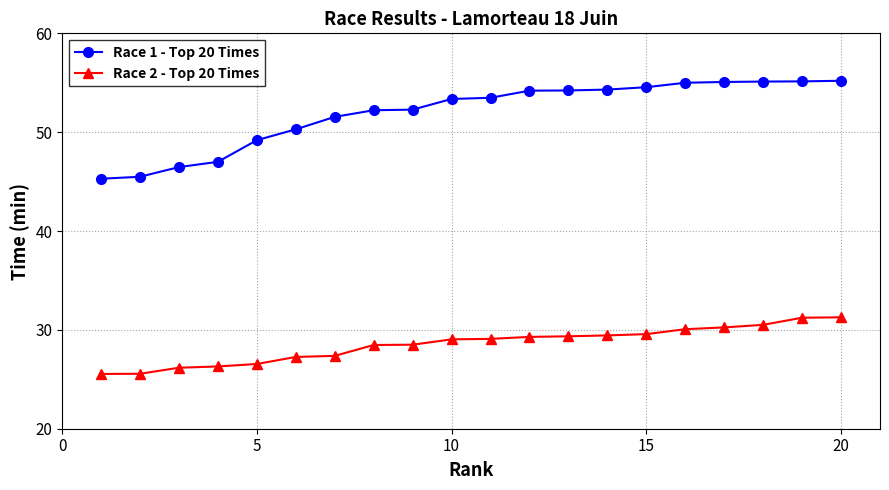

What is the value of the Race 1 - Top 20 Times point at the 6th from the left?

50.3